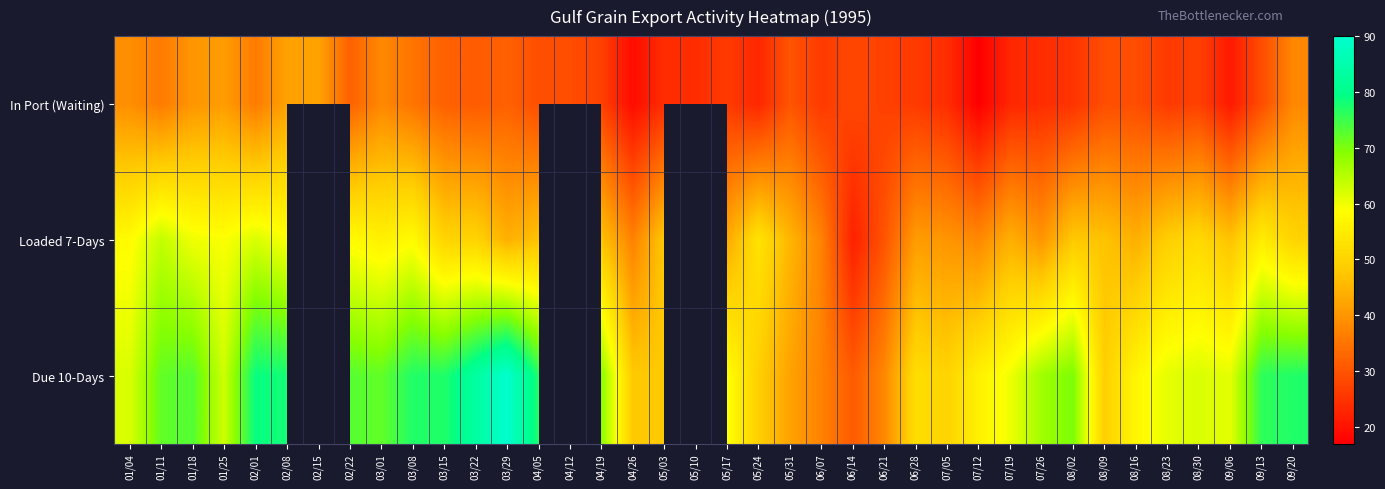

Count the number of data series in this chart.

3